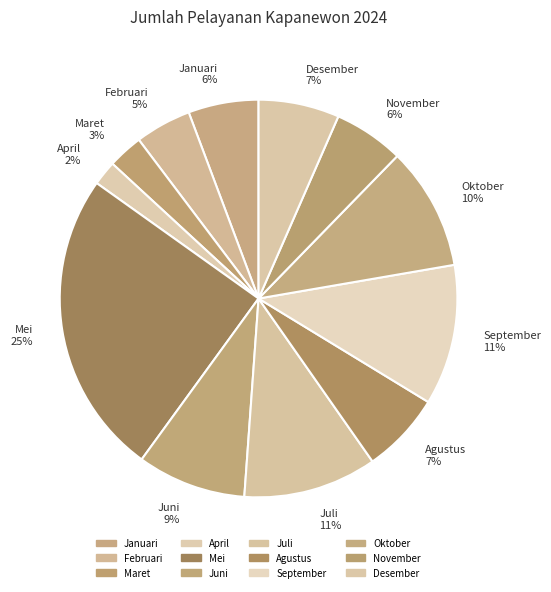

Does any single category account for the majority?

No